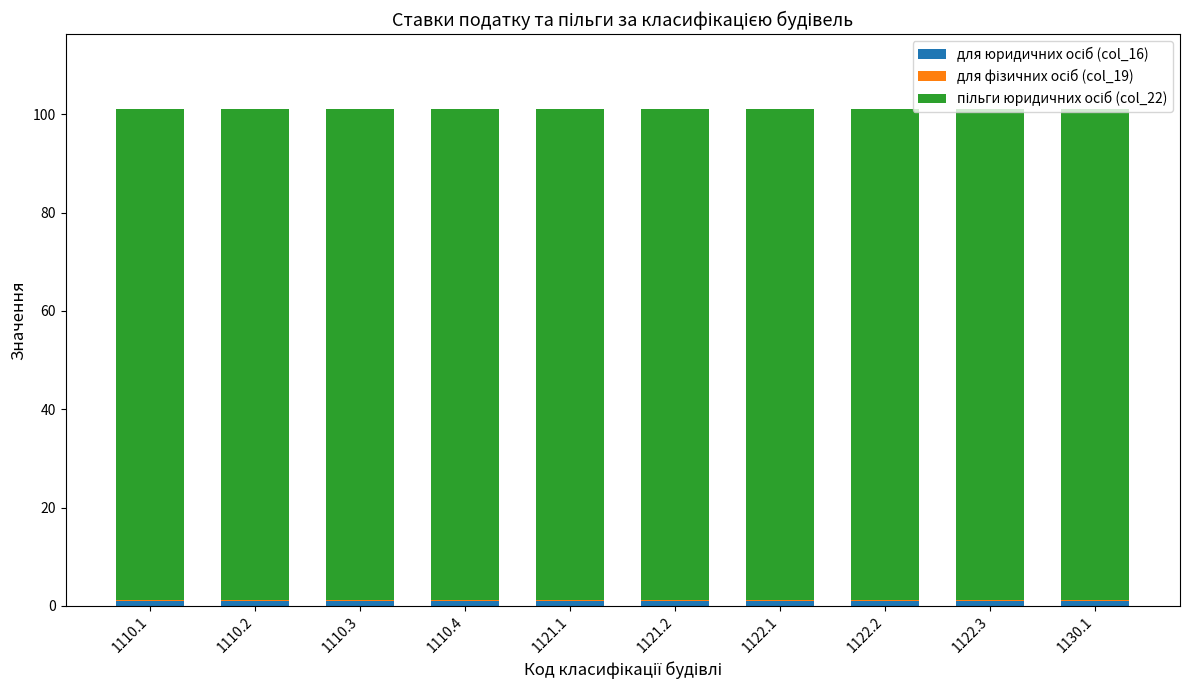

The пільги юридичних осіб (col_22) series shows 100.0 at 1110.1. True or false?

True